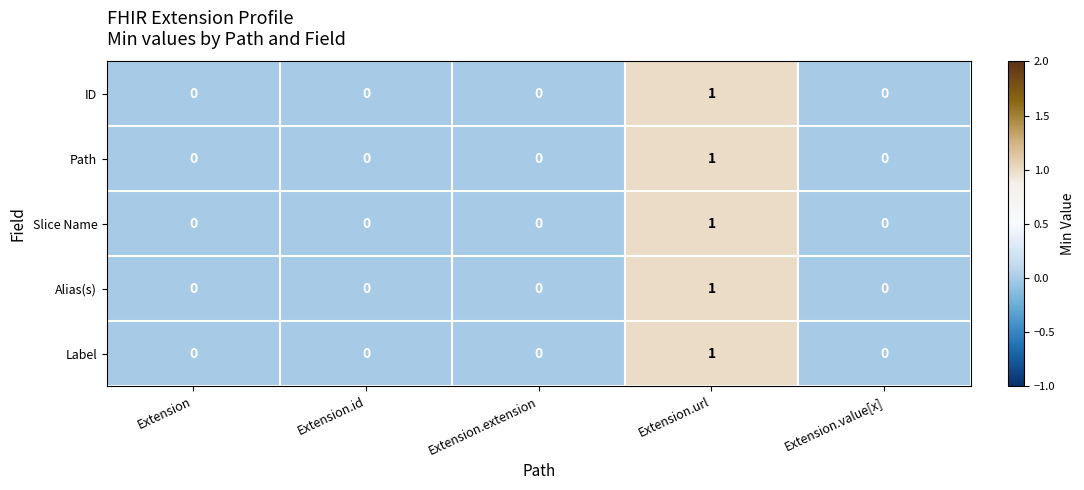

The value of Label at Extension.value[x] is 0. True or false?

True